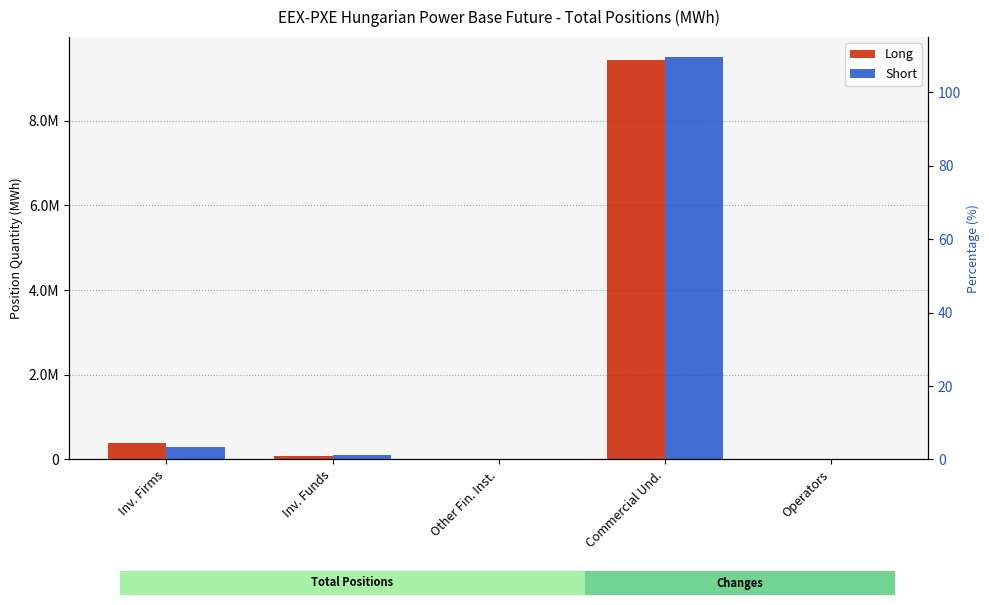

Is it true that Short equals 5456416 at Operators?

False